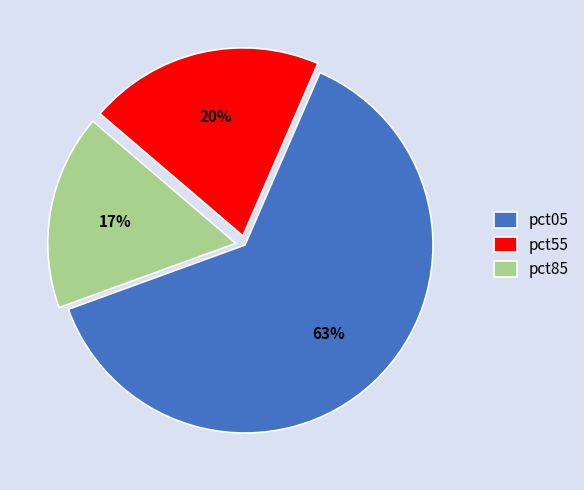

Which category has the smallest portion of the pie?

pct85